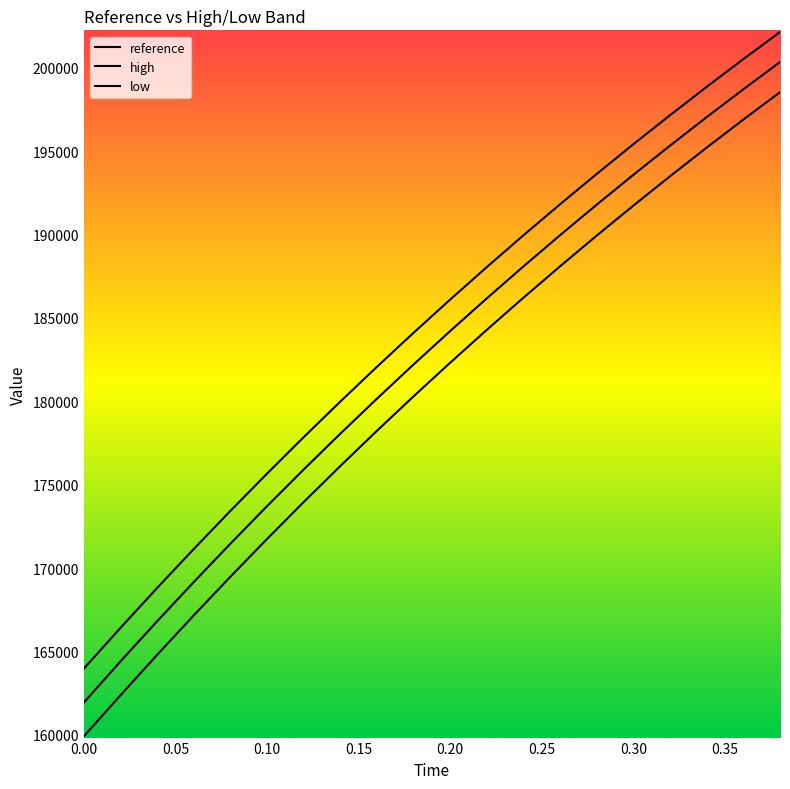

What is the sum of all reference values?

3649142.1